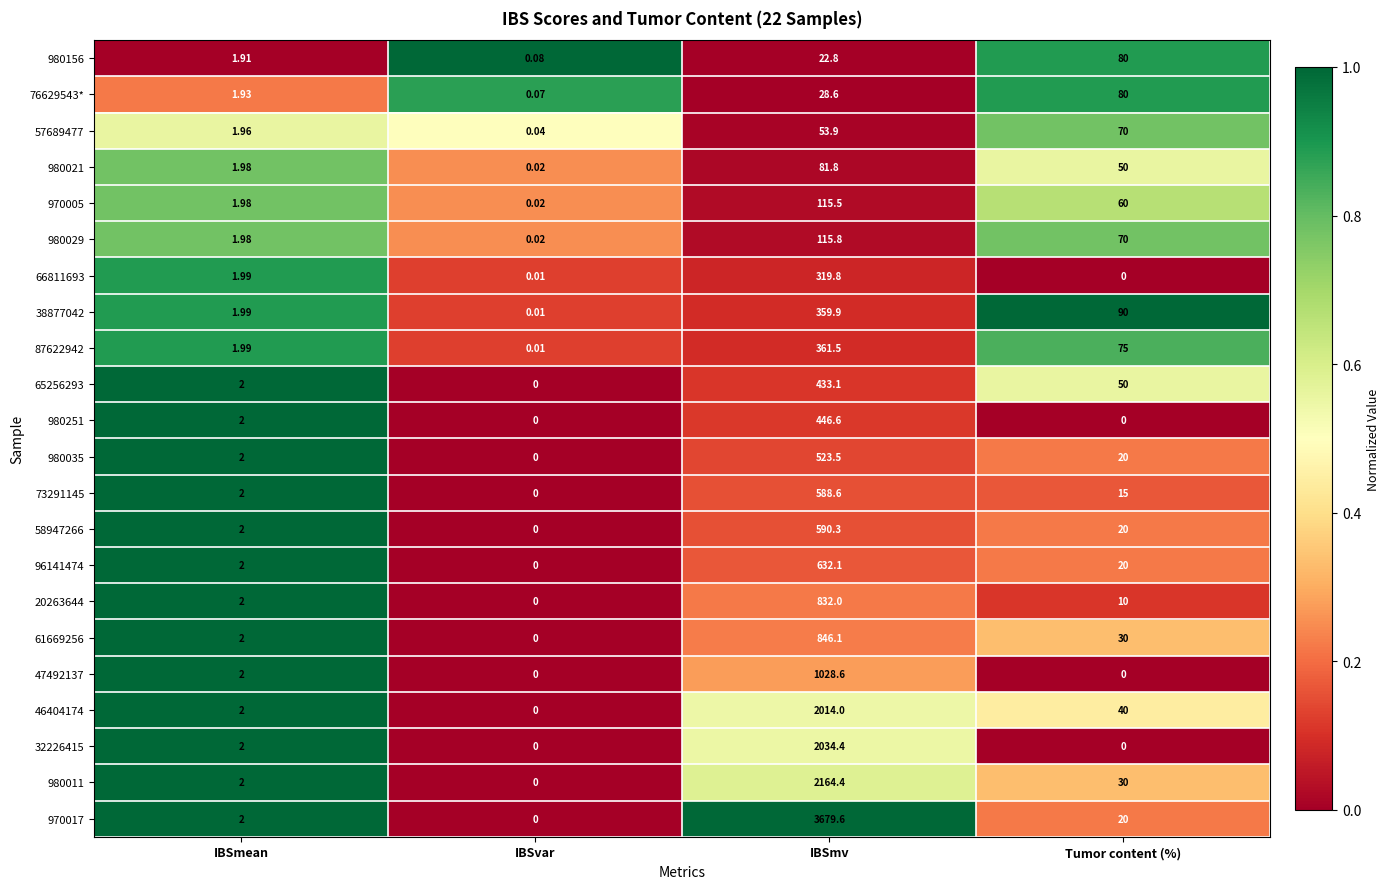

At which category is the sum across all series the highest?

IBSmv